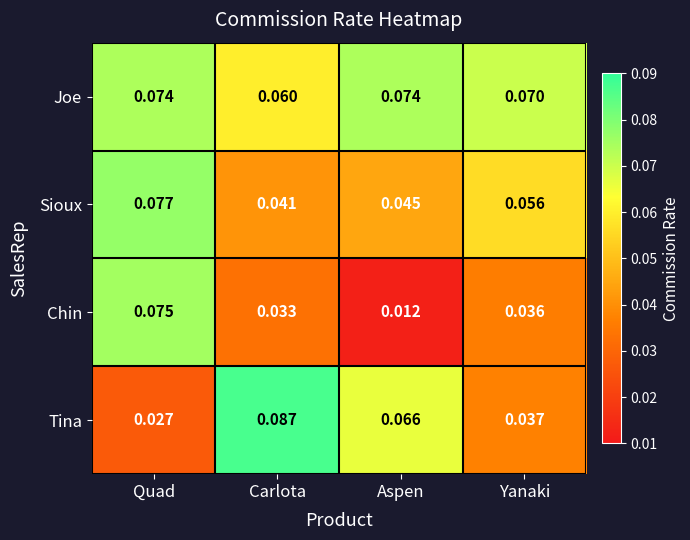

Which series has the largest total across all categories?

Joe